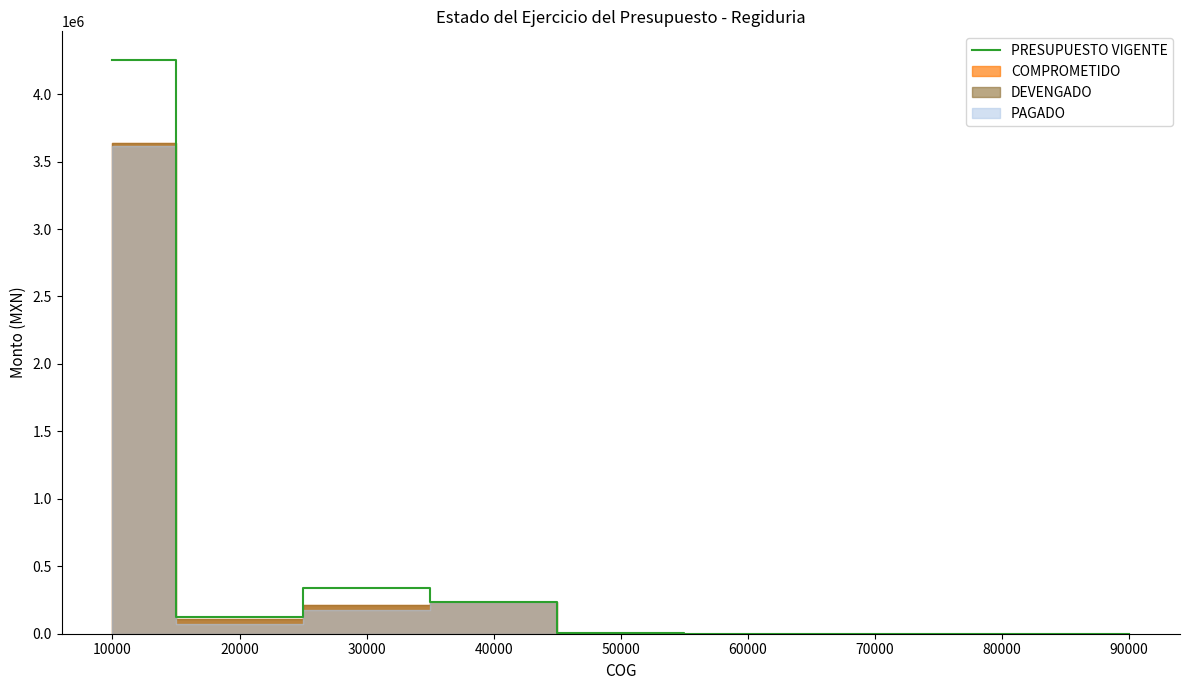

Is it true that the value at 20000 is 124481.2?

True